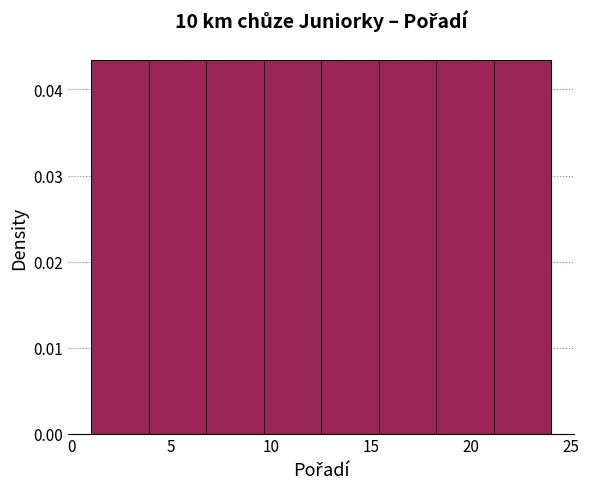

What is the height of the bar covering 7.0 to 9.5 on the x-axis? Neither the bar edges nor the heights are printed on the chart, so give them approximately, as read against the axes.

0.043